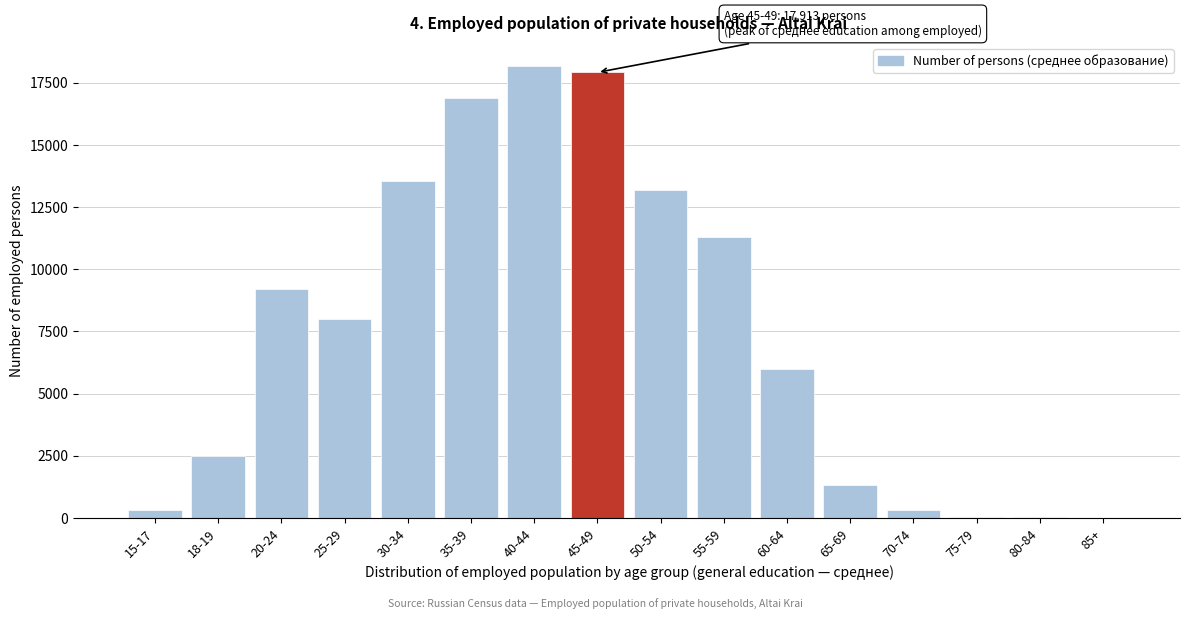

What is the greatest value displayed?

18186